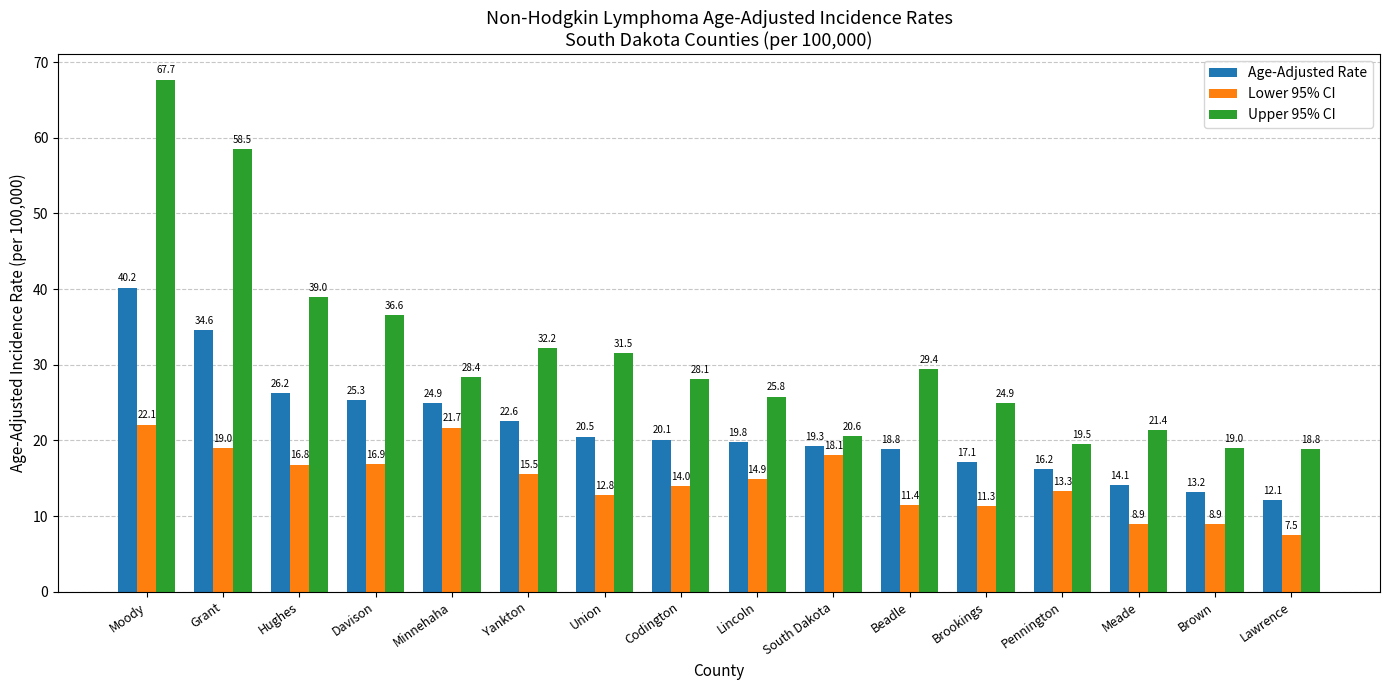

What are all the series names shown in the legend?

Age-Adjusted Rate, Lower 95% CI, Upper 95% CI